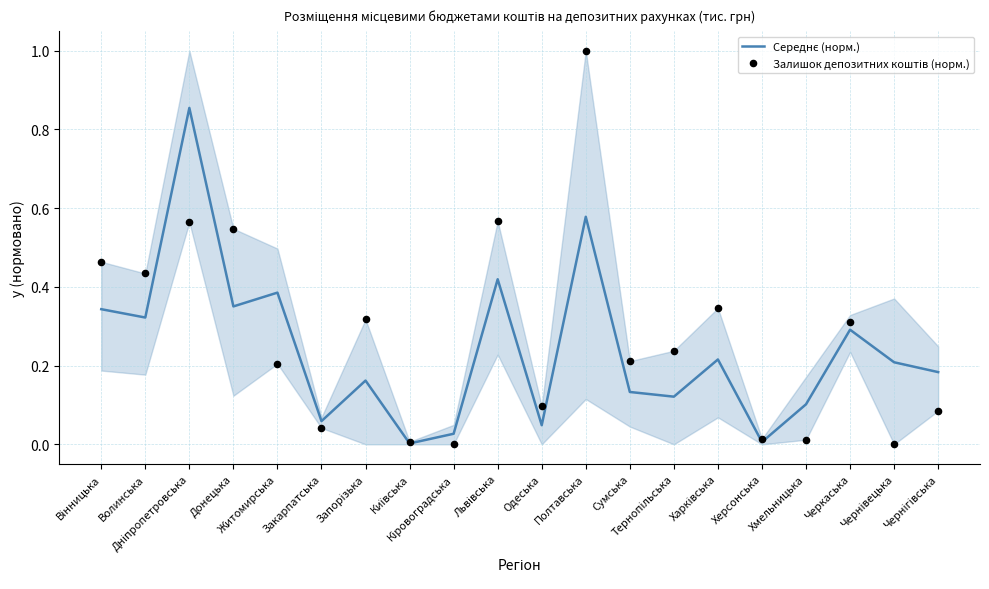

What are all the series names shown in the legend?

Середнє (норм.), Залишок депозитних коштів (норм.)